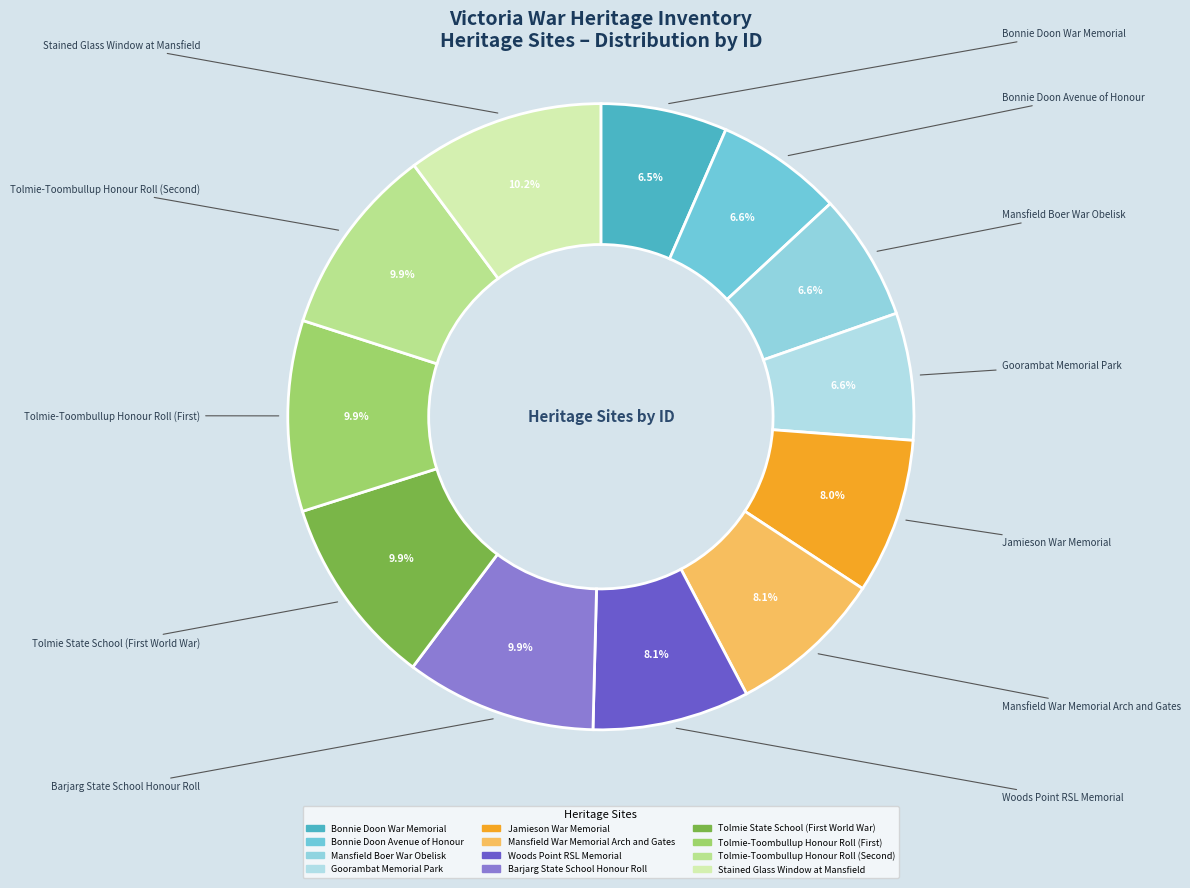

Rank the categories by value from lowest to highest.

Bonnie Doon War Memorial, Bonnie Doon Avenue of Honour, Mansfield Boer War Obelisk, Goorambat Memorial Park, Jamieson War Memorial, Mansfield War Memorial Arch and Gates, Woods Point RSL Memorial, Barjarg State School Honour Roll, Tolmie State School (First World War), Tolmie-Toombullup Honour Roll (First), Tolmie-Toombullup Honour Roll (Second), Stained Glass Window at Mansfield